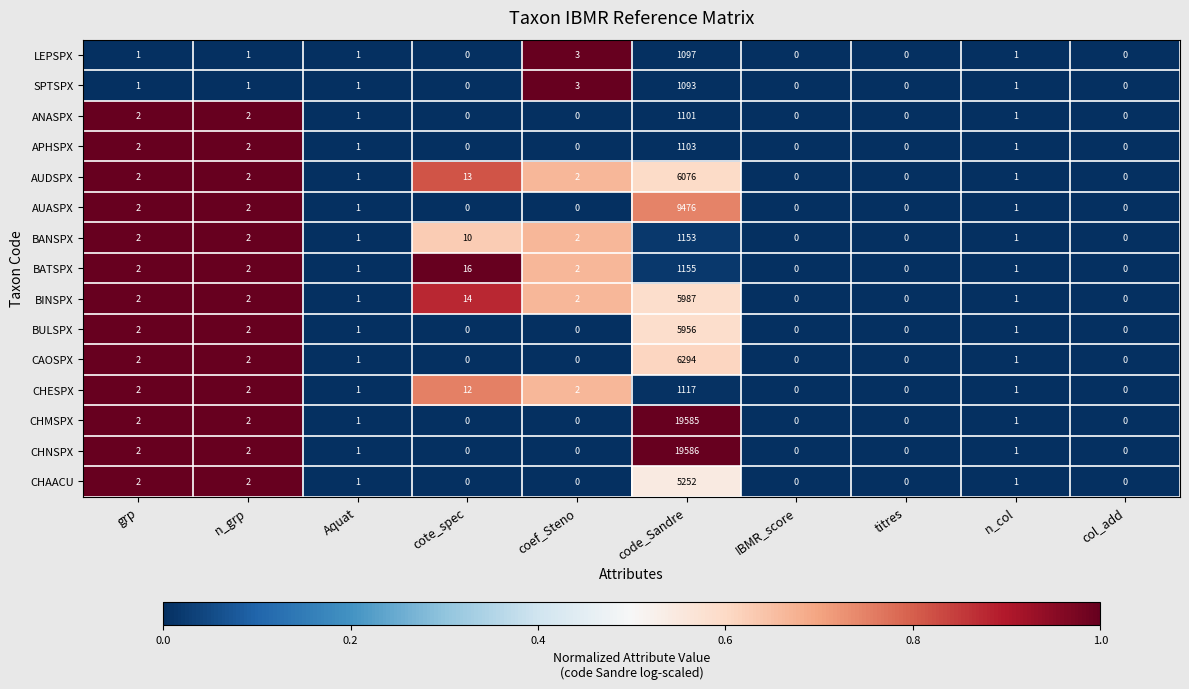

Which series has the largest range (max minus min)?

CHNSPX